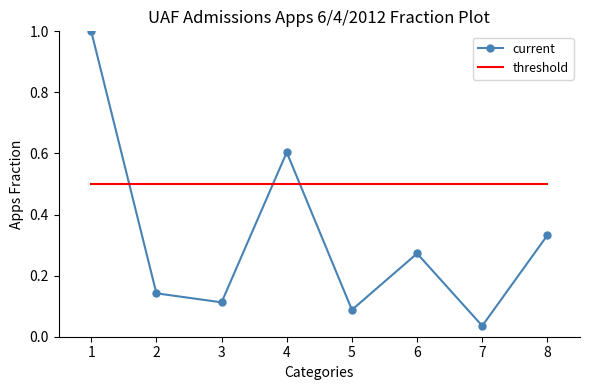

What is the difference between the highest and lowest values at 5?

0.4